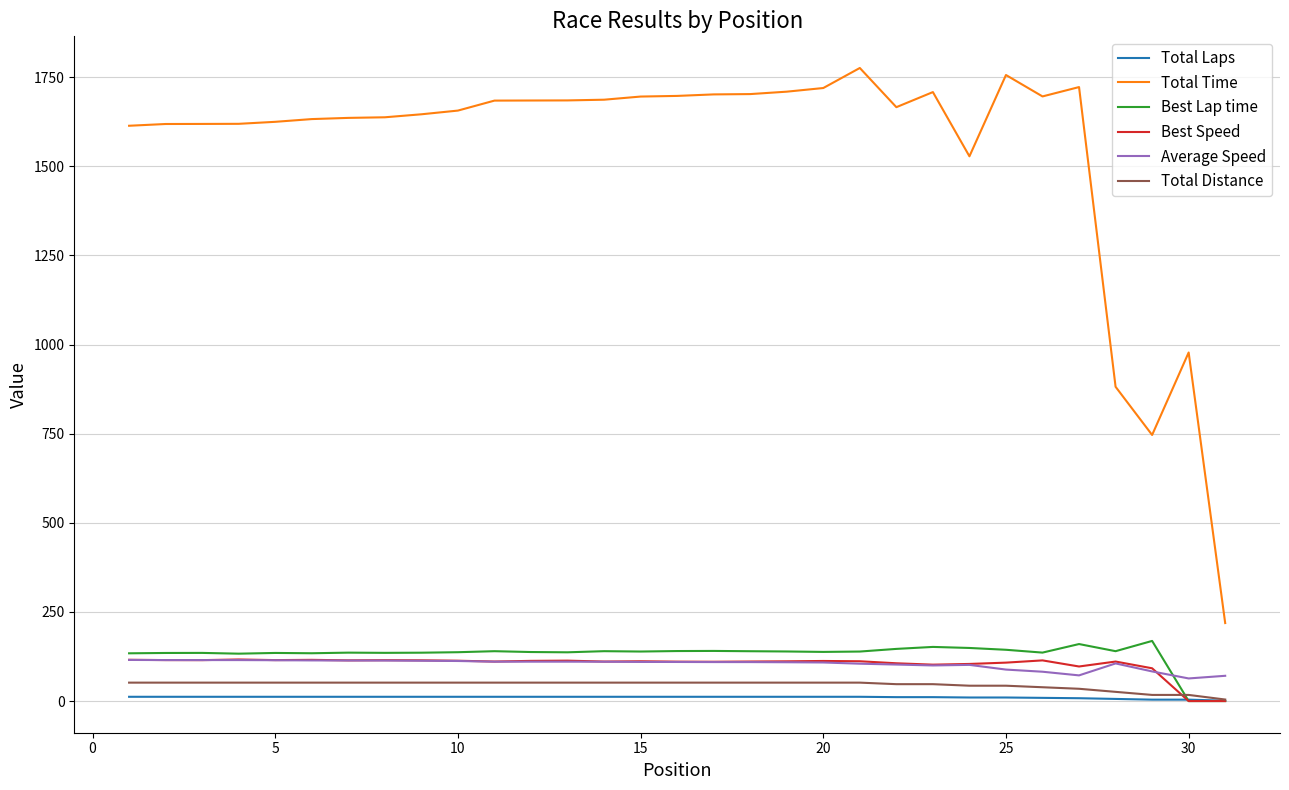

What is the highest value of the Best Lap time series?

168.7